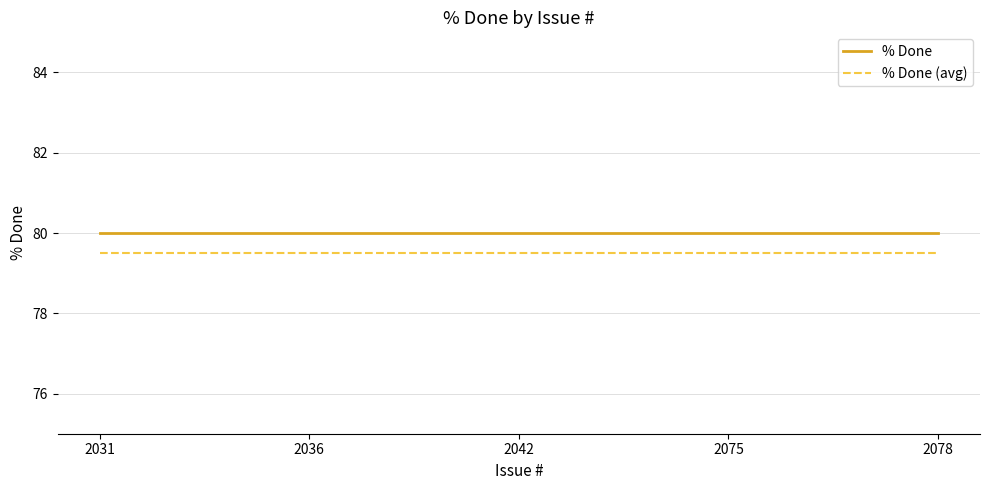

What is the difference between the highest and lowest values at 2078?

0.5